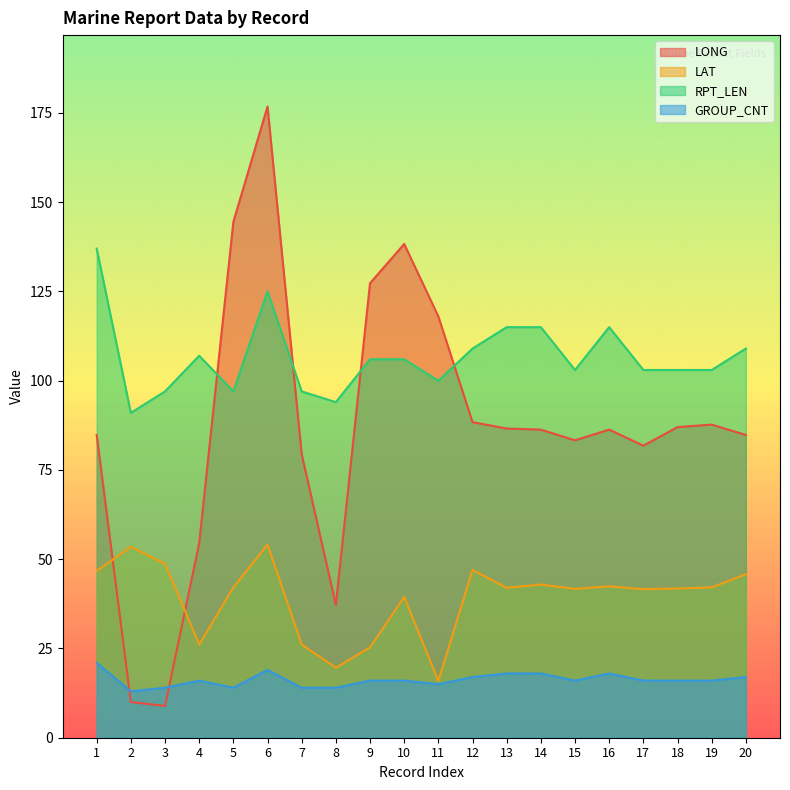

How many lines are shown in the chart?

4